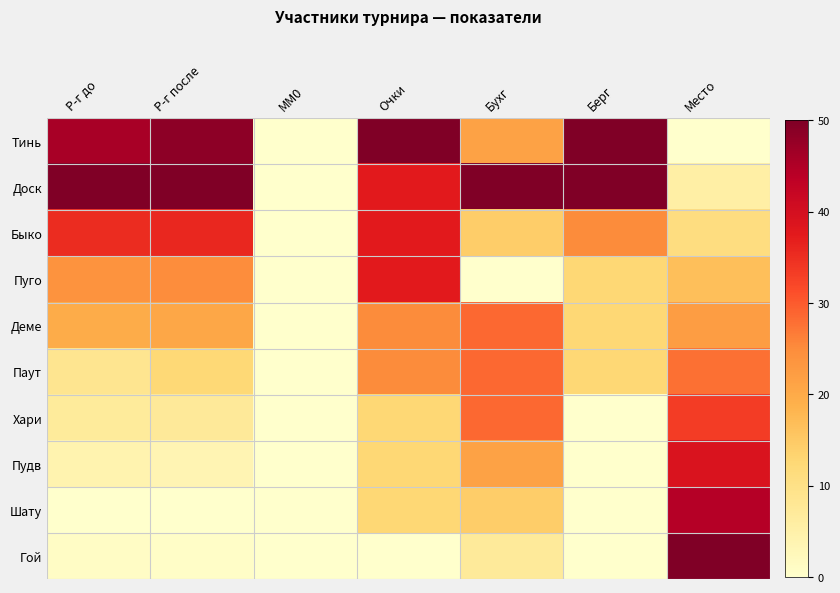

Reading left to right, list all the values displayed in this chart.

Тинь: Р-г до=45.7	Р-г после=48.4	MM0=0.0	Очки=50.0	Бухг=21.4	Берг=50.0	Место=0.0
Доск: Р-г до=50.0	Р-г после=50.0	MM0=0.0	Очки=37.5	Бухг=50.0	Берг=50.0	Место=5.6
Быко: Р-г до=35.3	Р-г после=35.8	MM0=0.0	Очки=37.5	Бухг=14.3	Берг=25.0	Место=11.1
Пуго: Р-г до=23.9	Р-г после=24.8	MM0=0.0	Очки=37.5	Бухг=0.0	Берг=12.5	Место=16.7
Деме: Р-г до=19.6	Р-г после=20.5	MM0=0.0	Очки=25.0	Бухг=28.6	Берг=12.5	Место=22.2
Паут: Р-г до=8.6	Р-г после=12.5	MM0=0.0	Очки=25.0	Бухг=28.6	Берг=12.5	Место=27.8
Хари: Р-г до=7.0	Р-г после=7.3	MM0=0.0	Очки=12.5	Бухг=28.6	Берг=0.0	Место=33.3
Пудв: Р-г до=4.2	Р-г после=3.5	MM0=0.0	Очки=12.5	Бухг=21.4	Берг=0.0	Место=38.9
Шату: Р-г до=0.0	Р-г после=0.0	MM0=0.0	Очки=12.5	Бухг=14.3	Берг=0.0	Место=44.4
Гой: Р-г до=1.2	Р-г после=0.7	MM0=0.0	Очки=0.0	Бухг=7.1	Берг=0.0	Место=50.0